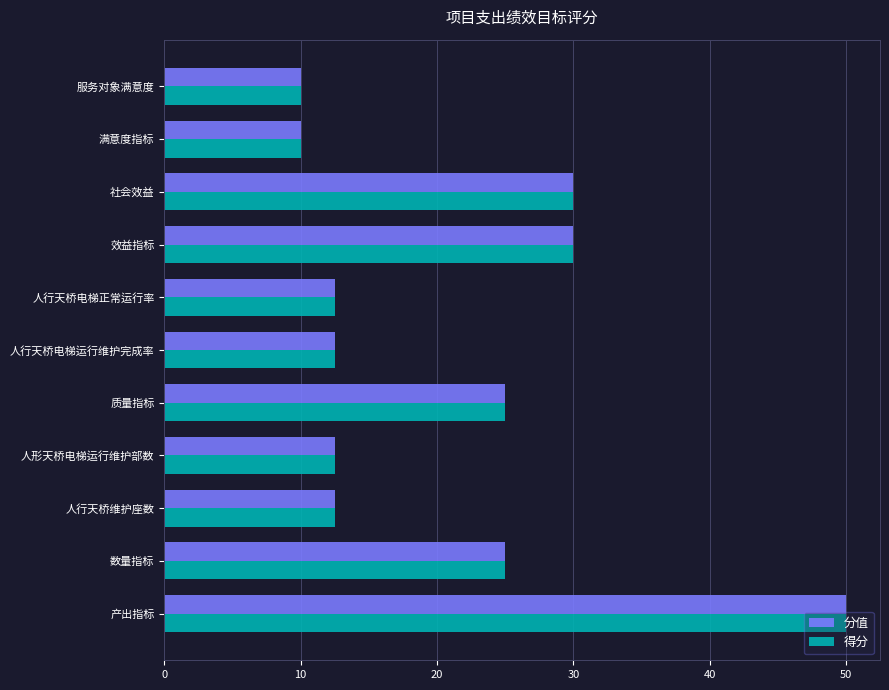

What is the average value of the 分值 series?

20.9